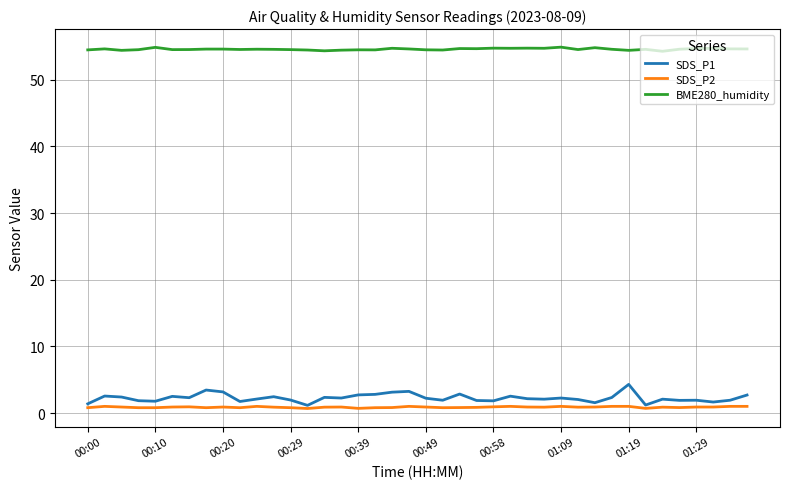

What is the greatest value displayed?

54.9